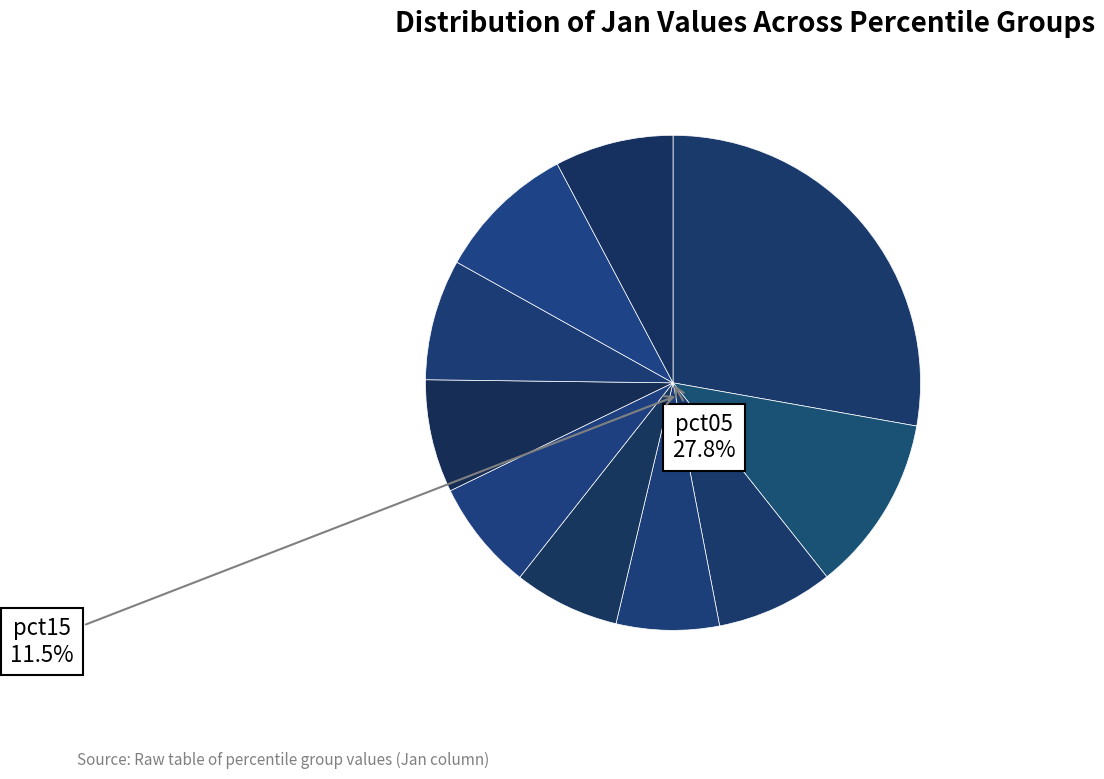

To the nearest percent, what portion does pct45 represent?

7%